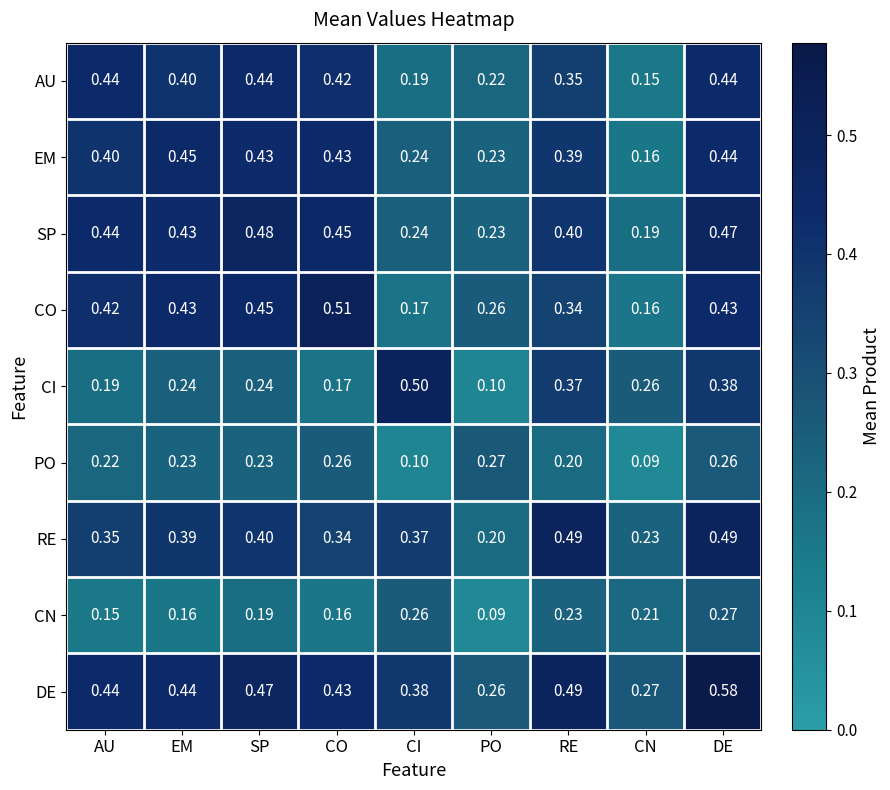

Which series has the largest total across all categories?

DE